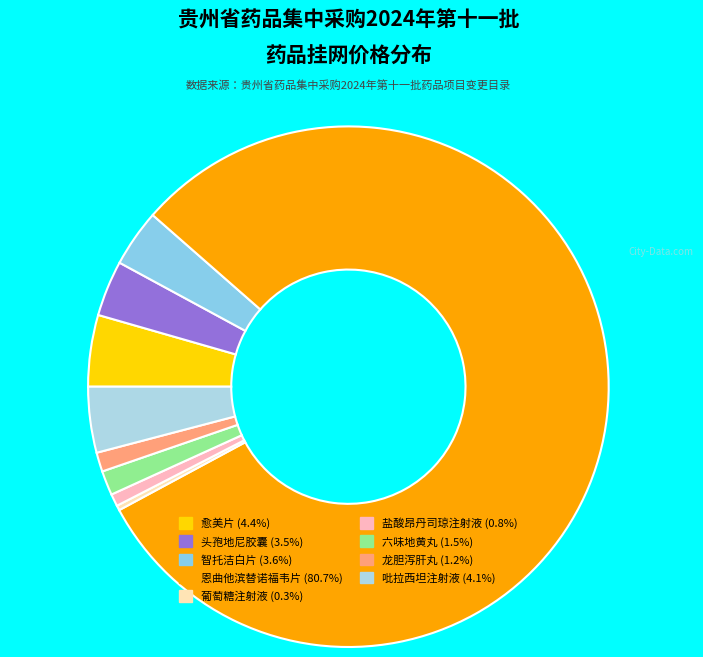

Which slice represents more than half of the pie?

恩曲他滨替诺福韦片